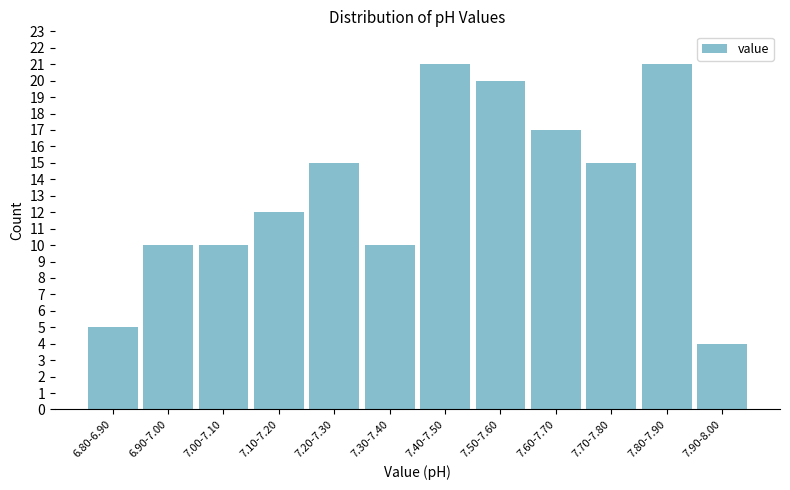

Reading left to right, list all the values displayed in this chart.

6.80-6.90=5	6.90-7.00=10	7.00-7.10=10	7.10-7.20=12	7.20-7.30=15	7.30-7.40=10	7.40-7.50=21	7.50-7.60=20	7.60-7.70=17	7.70-7.80=15	7.80-7.90=21	7.90-8.00=4